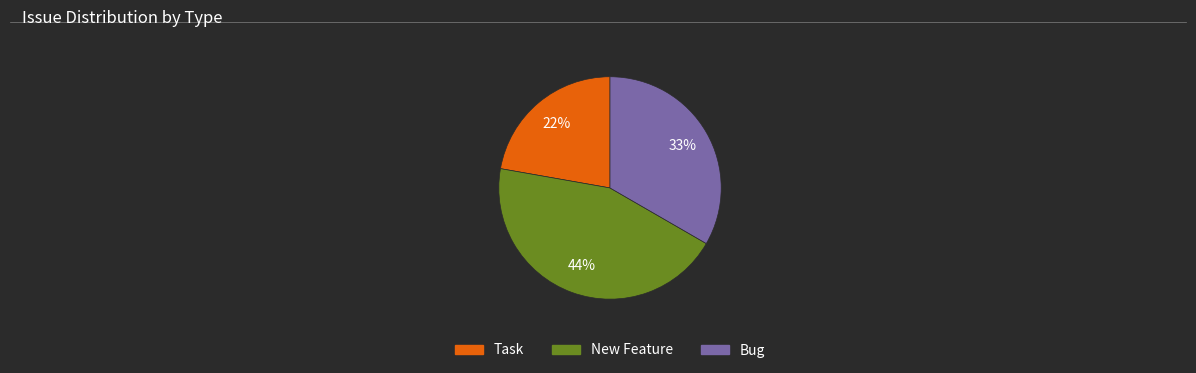

To the nearest percent, what is the difference between the largest and smallest slice percentages?

22%